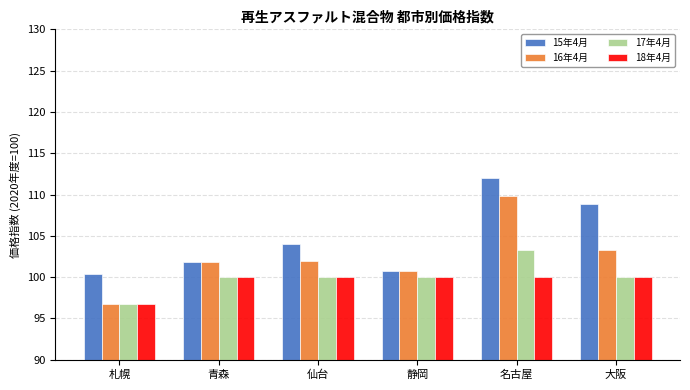

How many distinct data groups are displayed?

4